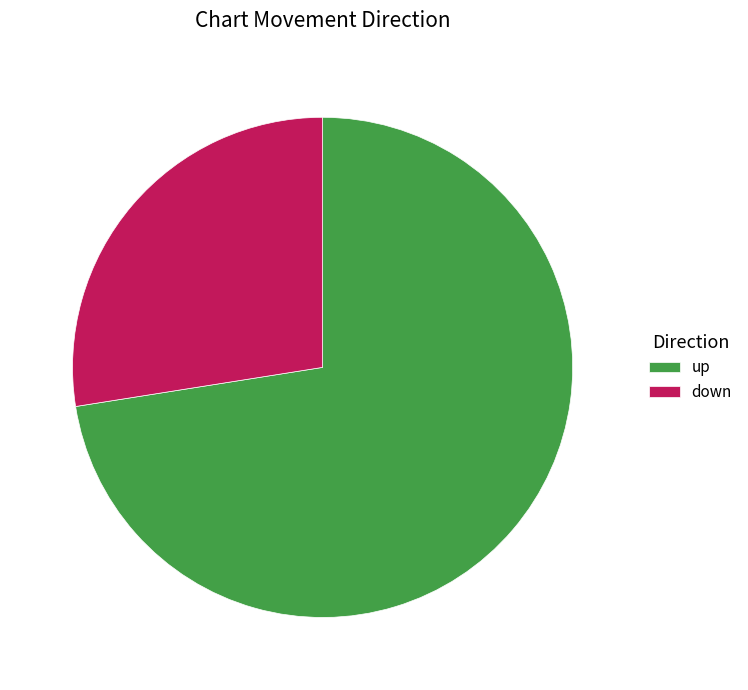

Combined, do up and down account for over 50%?

Yes